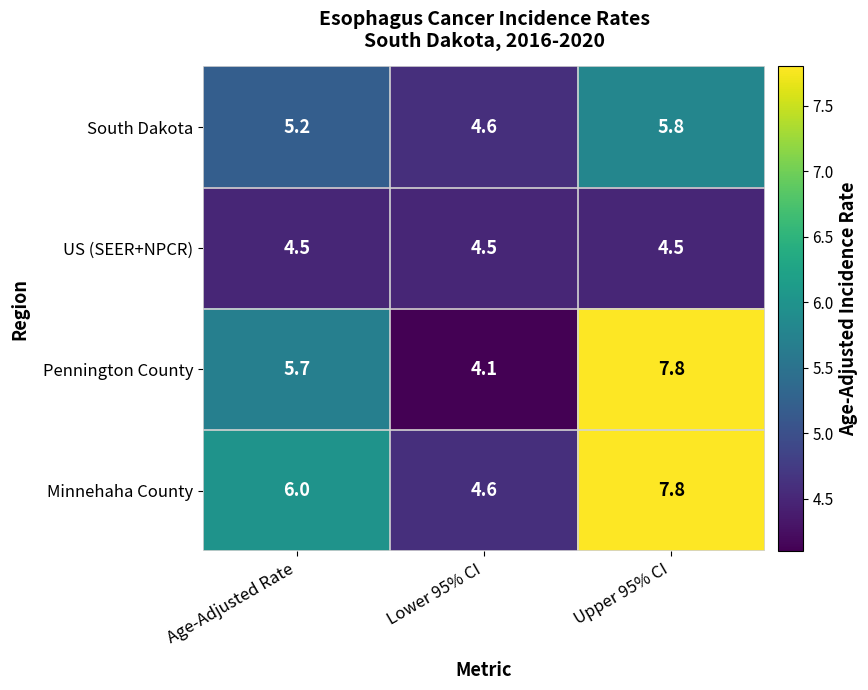

Rank the series by their average value, from highest to lowest.

Minnehaha County, Pennington County, South Dakota, US (SEER+NPCR)